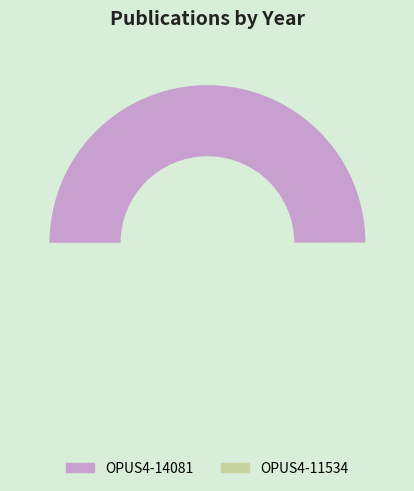

How many slices are in this pie chart?

2